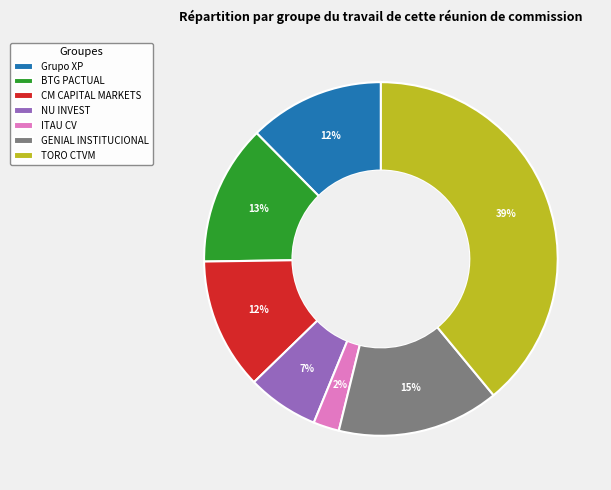

To the nearest percent, what portion does BTG PACTUAL represent?

13%